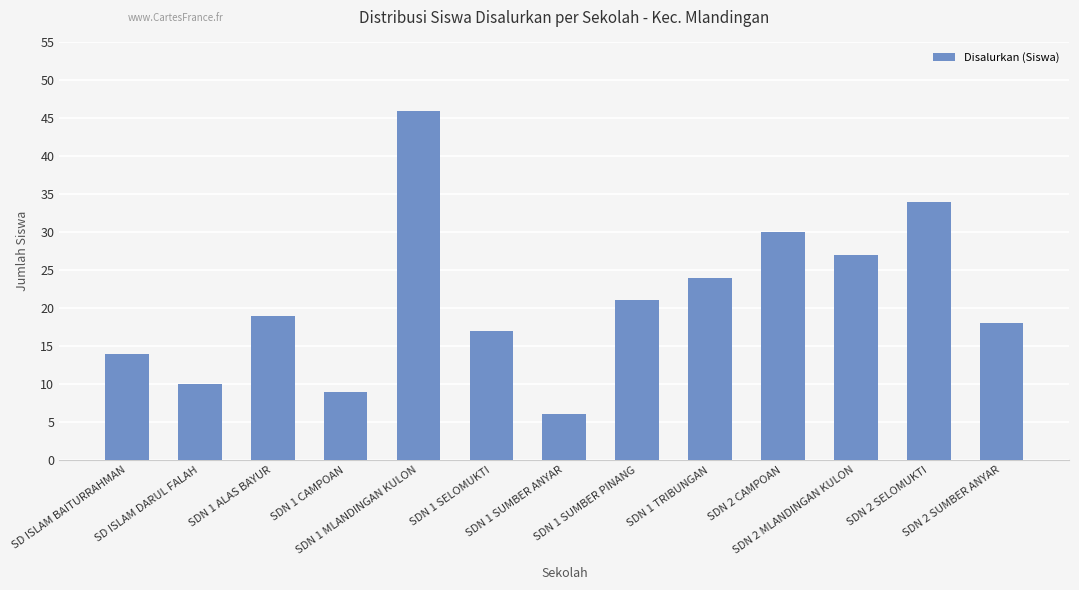

At which category does the chart reach its peak across all series?

SDN 1 MLANDINGAN KULON